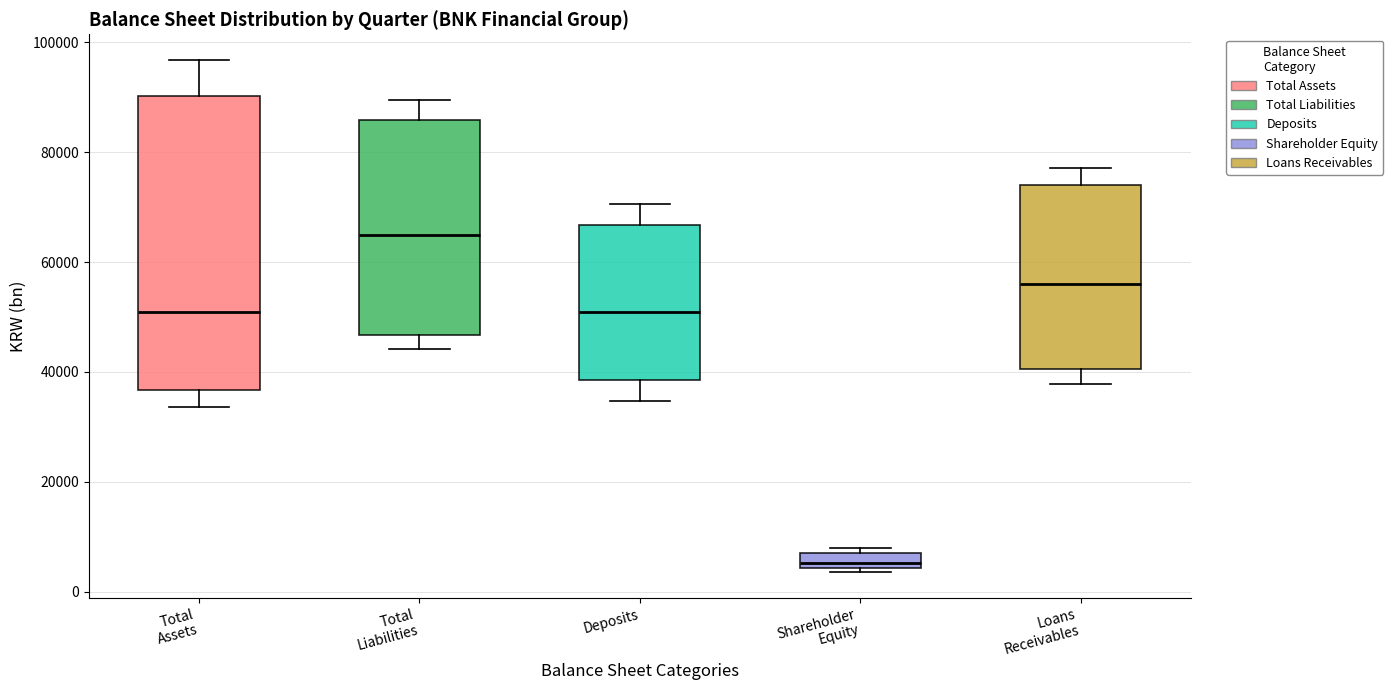

Comparing the boxes themselves (not the whiskers), which one is the tallest?

Total Assets